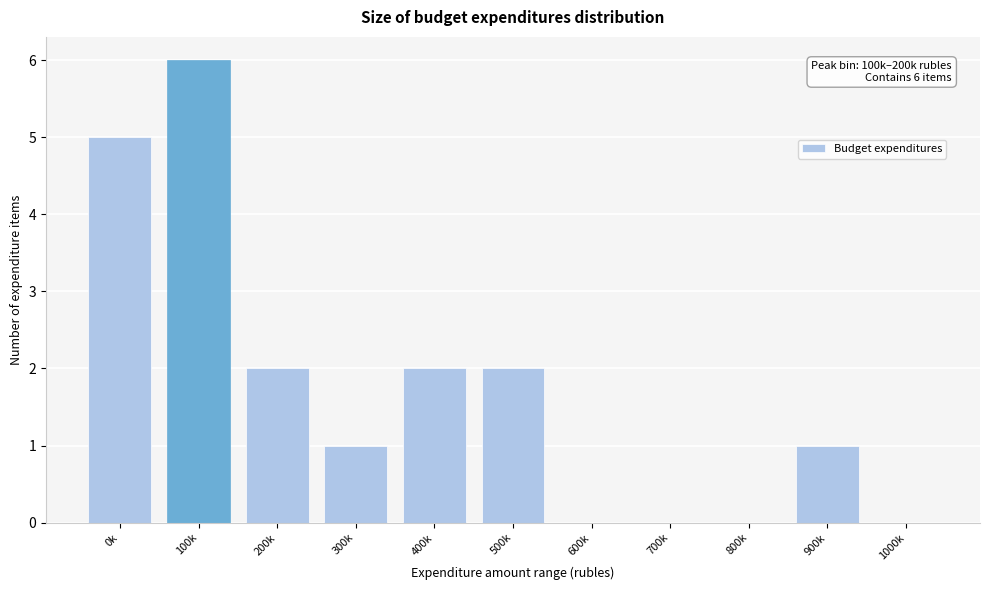

Reading left to right, extract all data points from this chart.

0k=5	100k=6	200k=2	300k=1	400k=2	500k=2	600k=0	700k=0	800k=0	900k=1	1000k=0